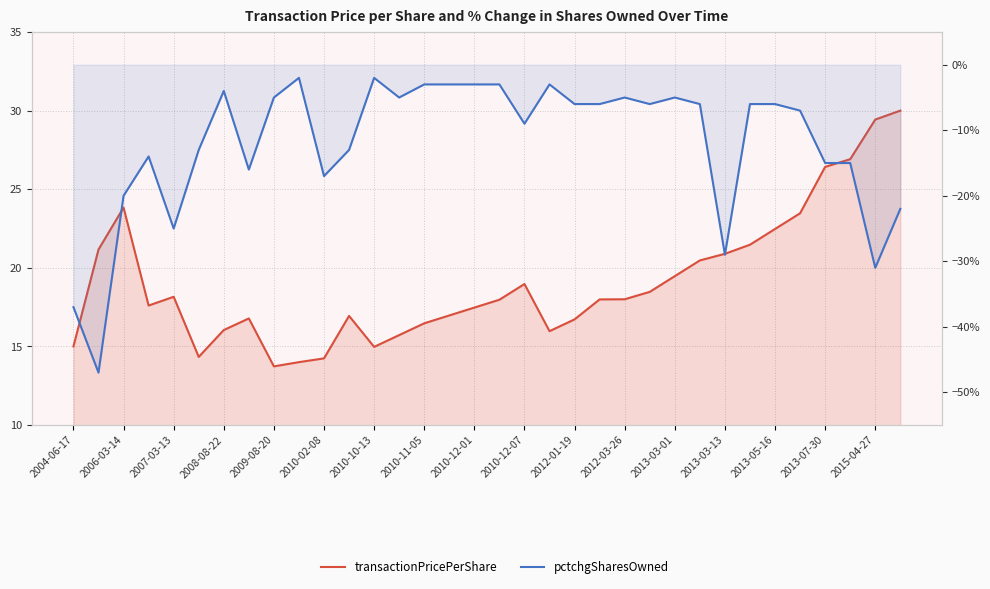

What is the maximum value shown in the chart?

30.0